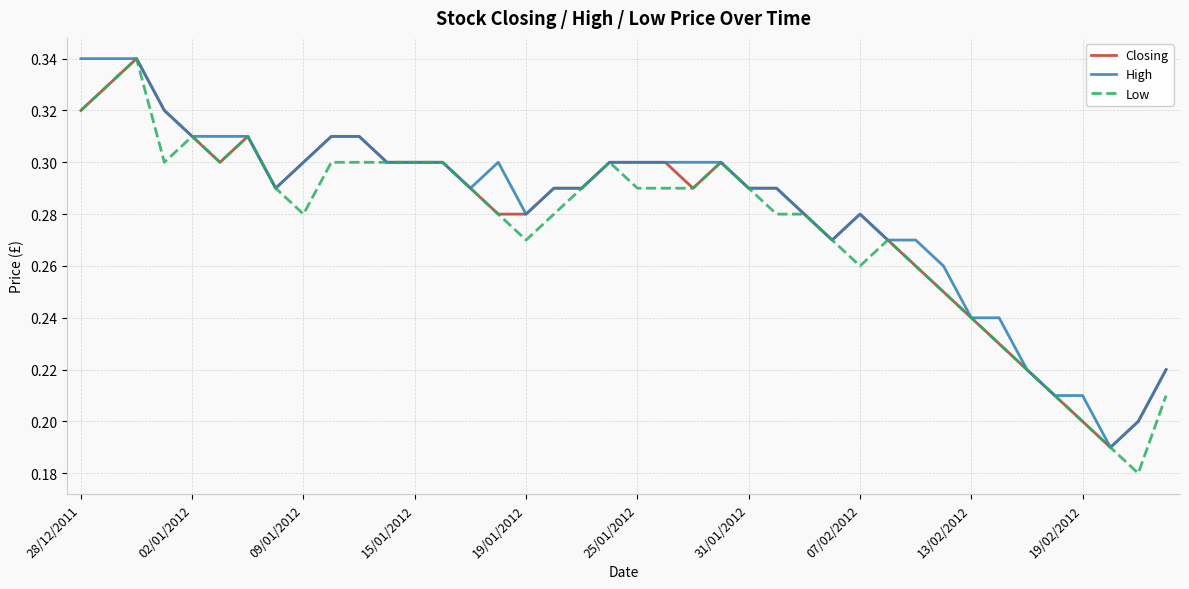

Which series has the largest range (max minus min)?

Low